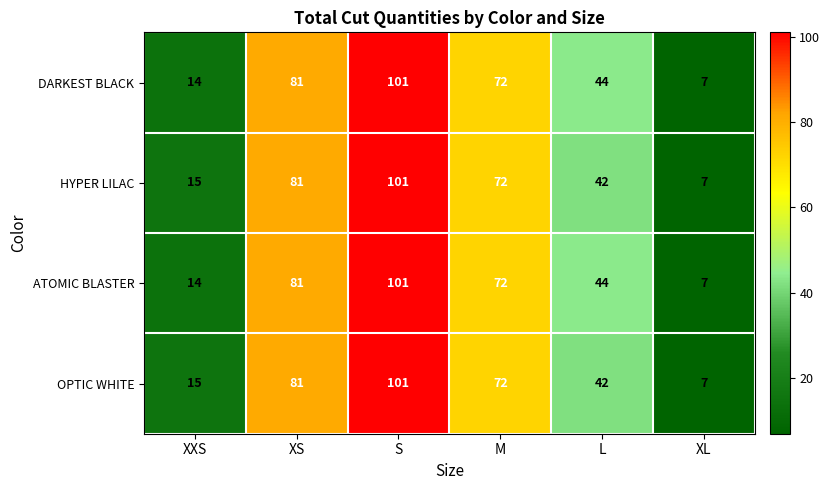

True or false: DARKEST BLACK has a value of 72 at M.

True